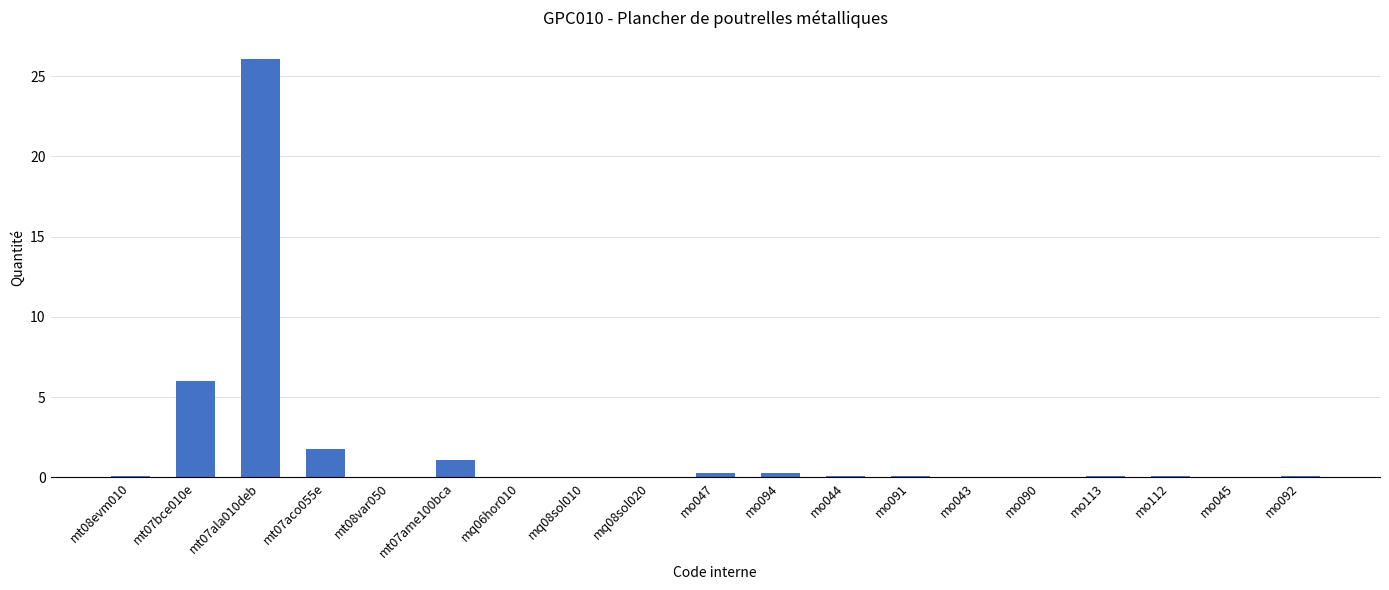

What value does the data have at mt07ala010deb?

26.1